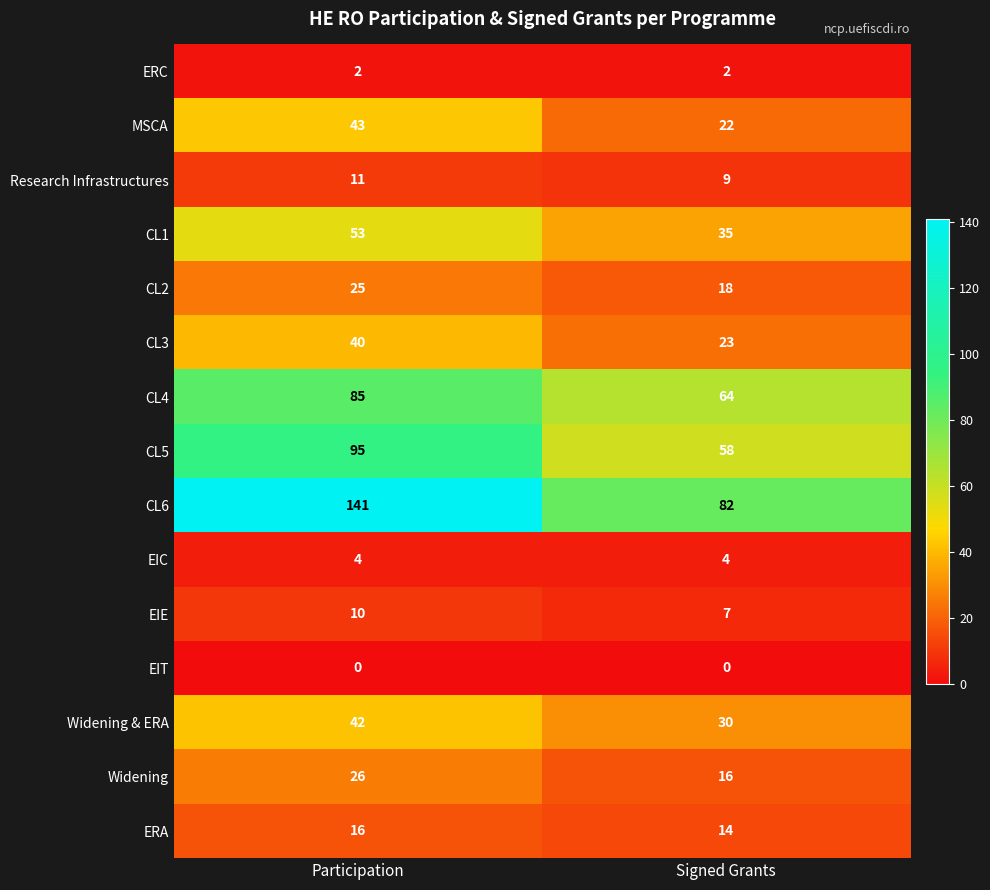

How many series are shown in this chart?

15